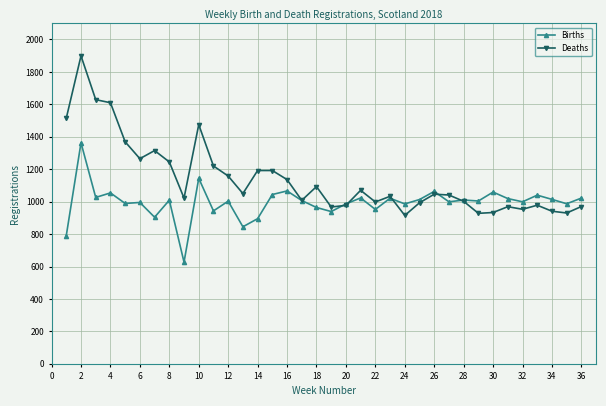

Which series has the widest spread of values?

Deaths